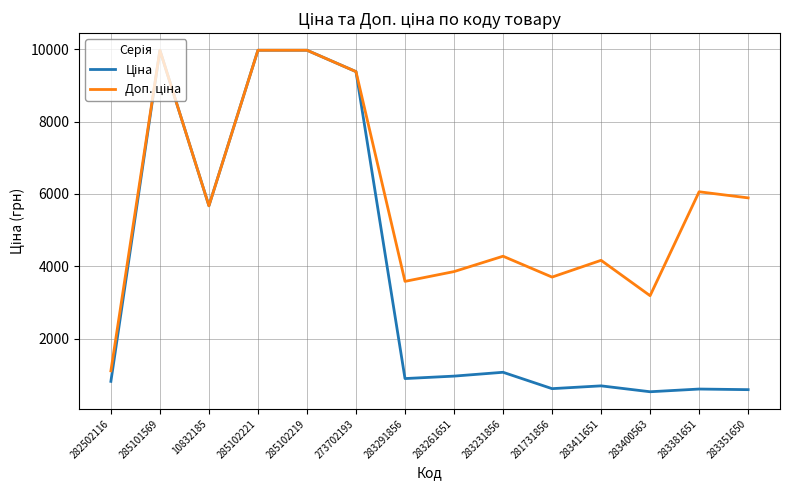

What is the greatest value displayed?

9975.0